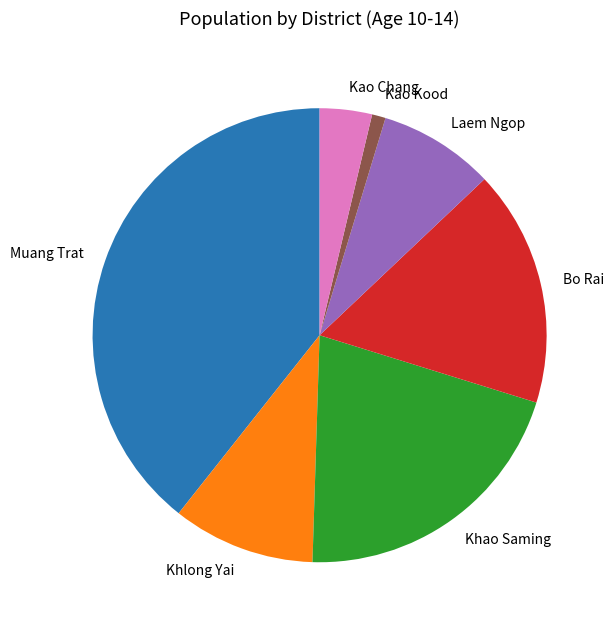

Do Laem Ngop and Khlong Yai together represent more than half of the pie?

No